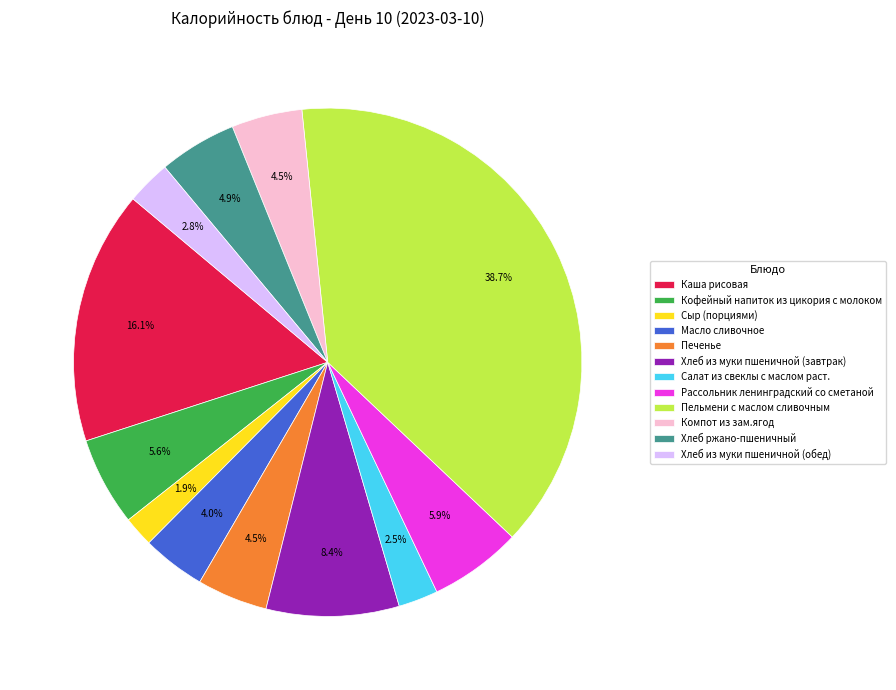

Approximately how many times larger is the value at Каша рисовая compared to Кофейный напиток из цикория с молоком?

2.9